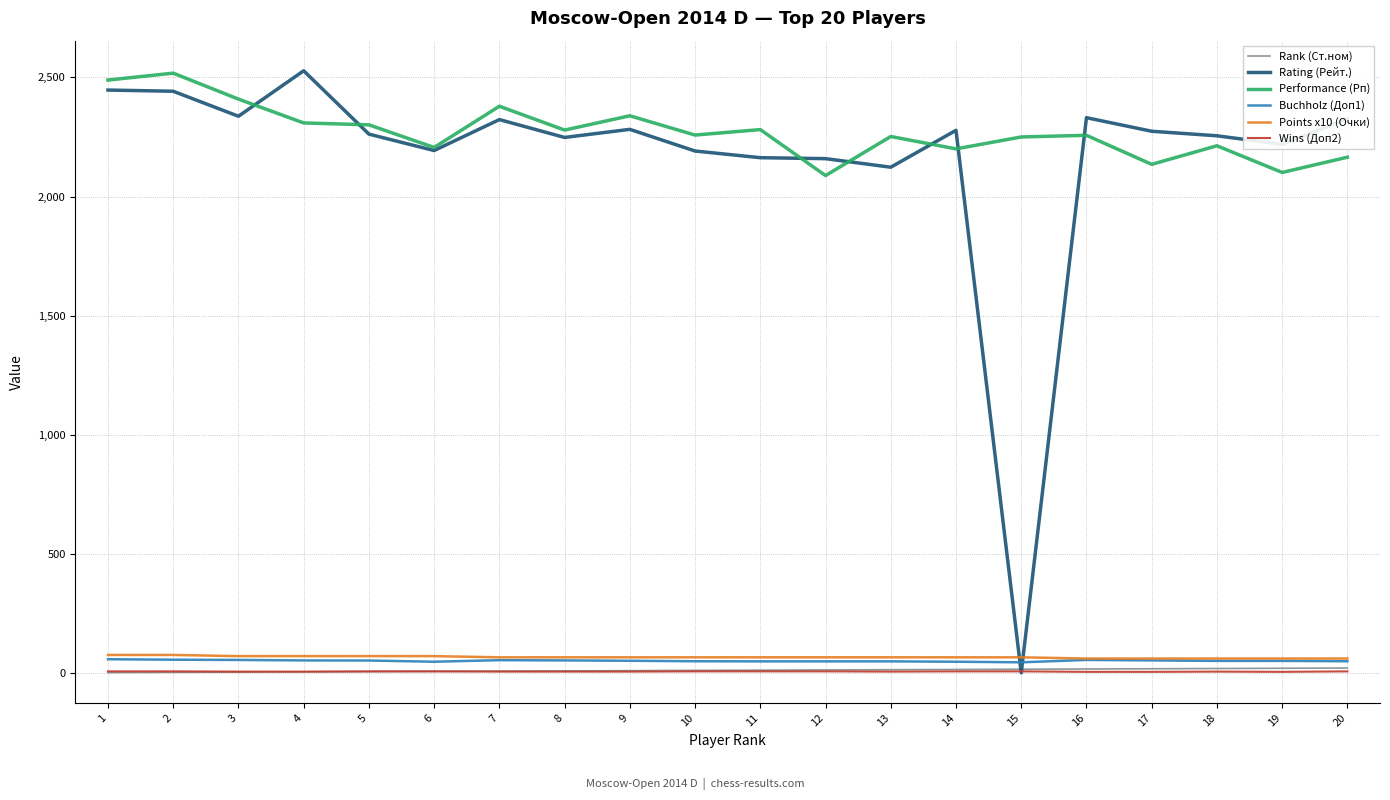

What is the spread (max minus min) of values at 3?

2406.0